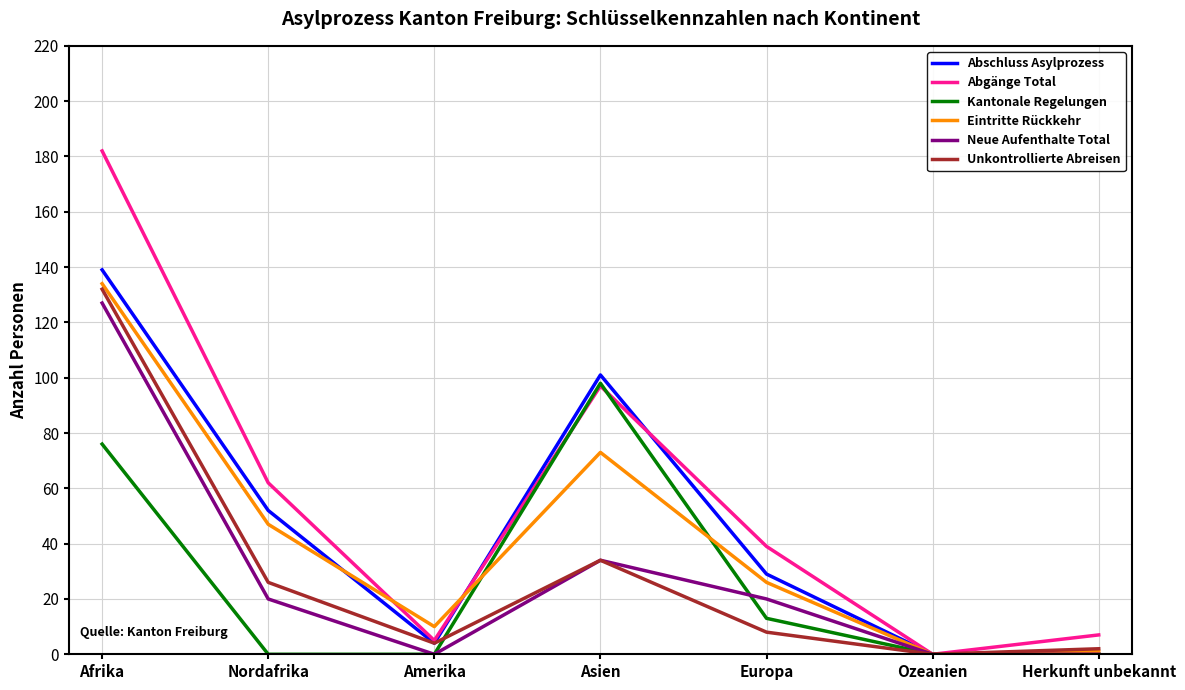

What is the difference between the second highest and minimum values in the Eintritte Rückkehr series?

73